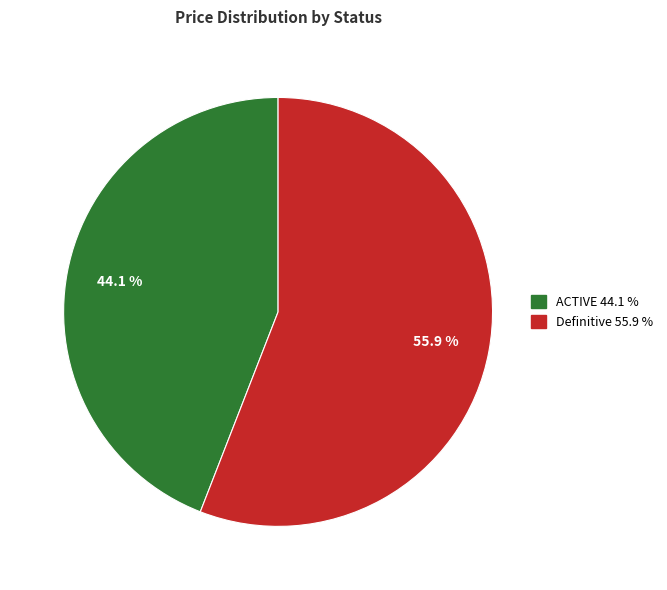

What is the smallest slice in the pie chart?

ACTIVE